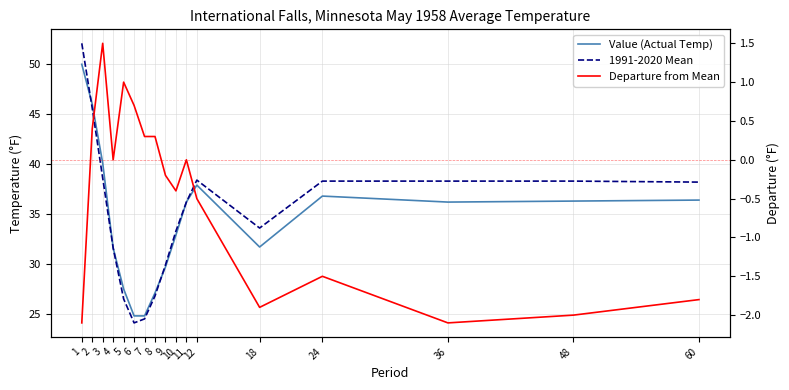

What is the approximate value of Value (Actual Temp) at 4?

31.6